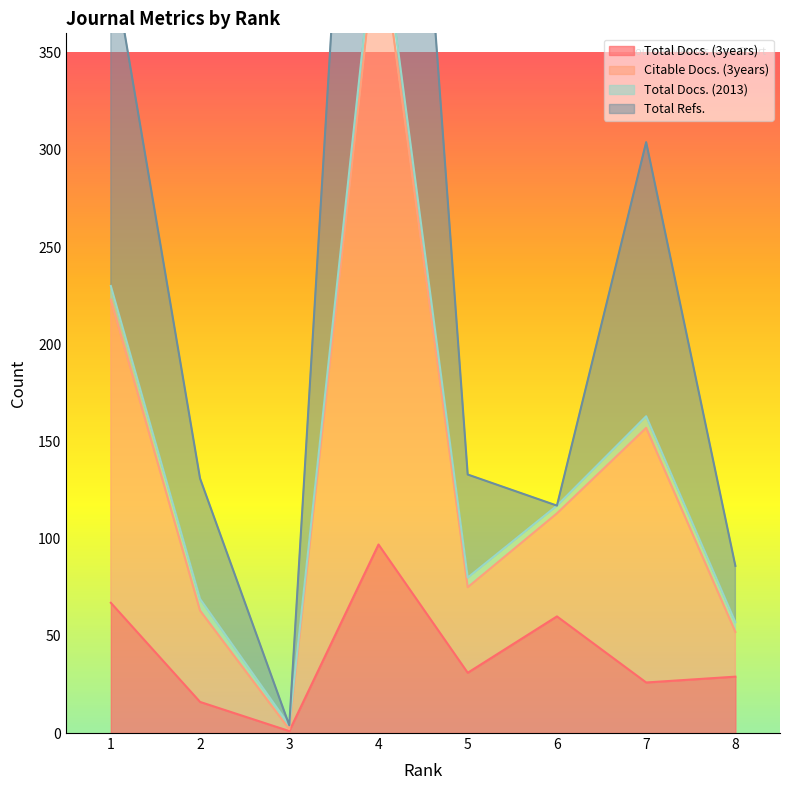

What is the total value across all series at 1?

469